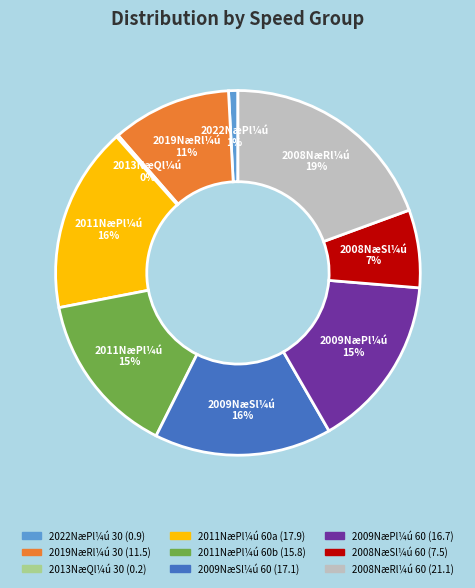

Is there any slice that represents more than half of the pie?

No